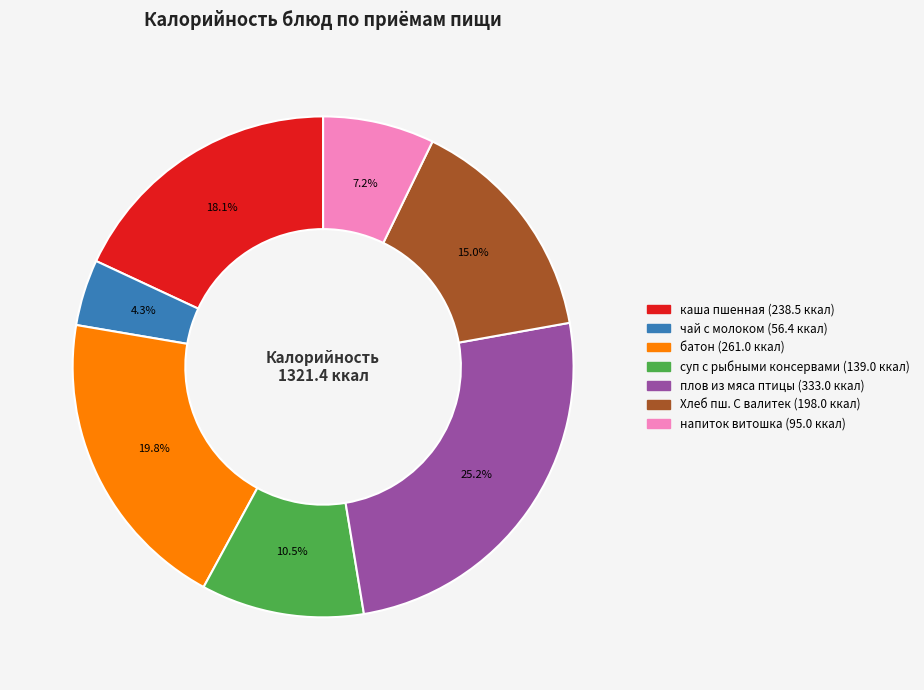

True or false: каша пшенная accounts for 18% of the total.

True